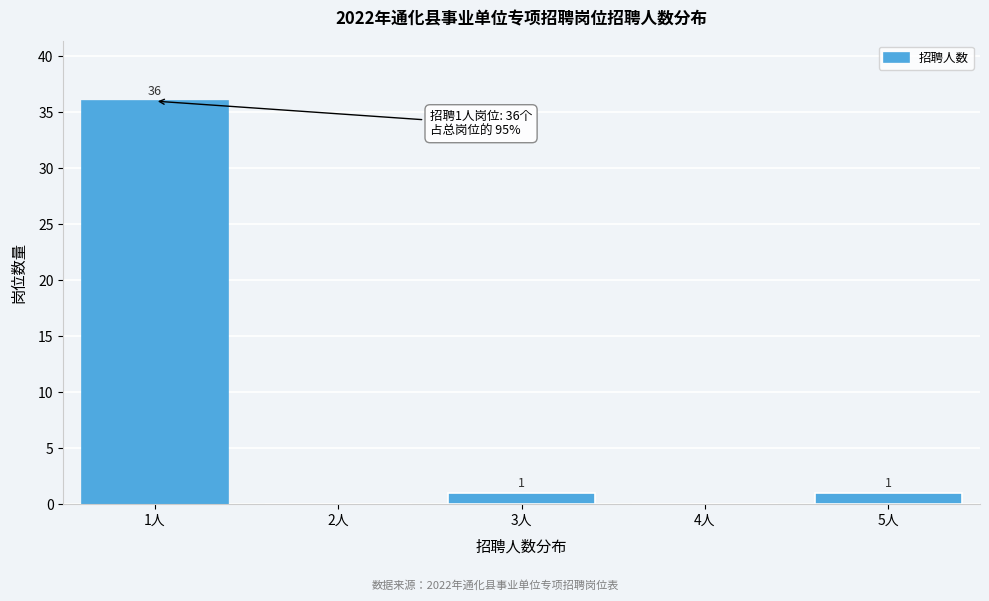

Reading left to right, what are all the values shown in this chart?

1人=36	2人=0	3人=1	4人=0	5人=1